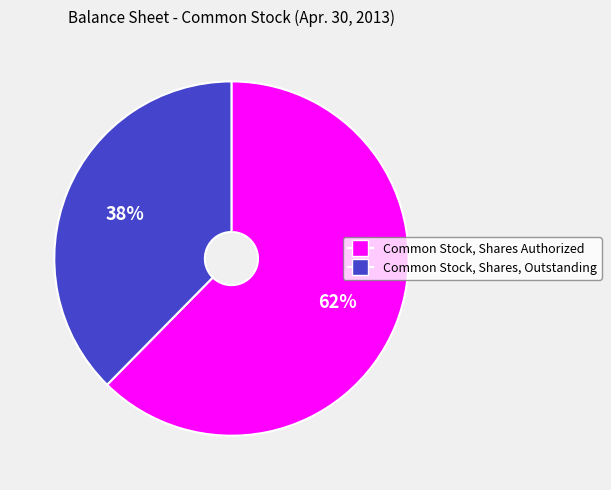

What percentage is the Common Stock, Shares Authorized slice, to the nearest percent?

62%